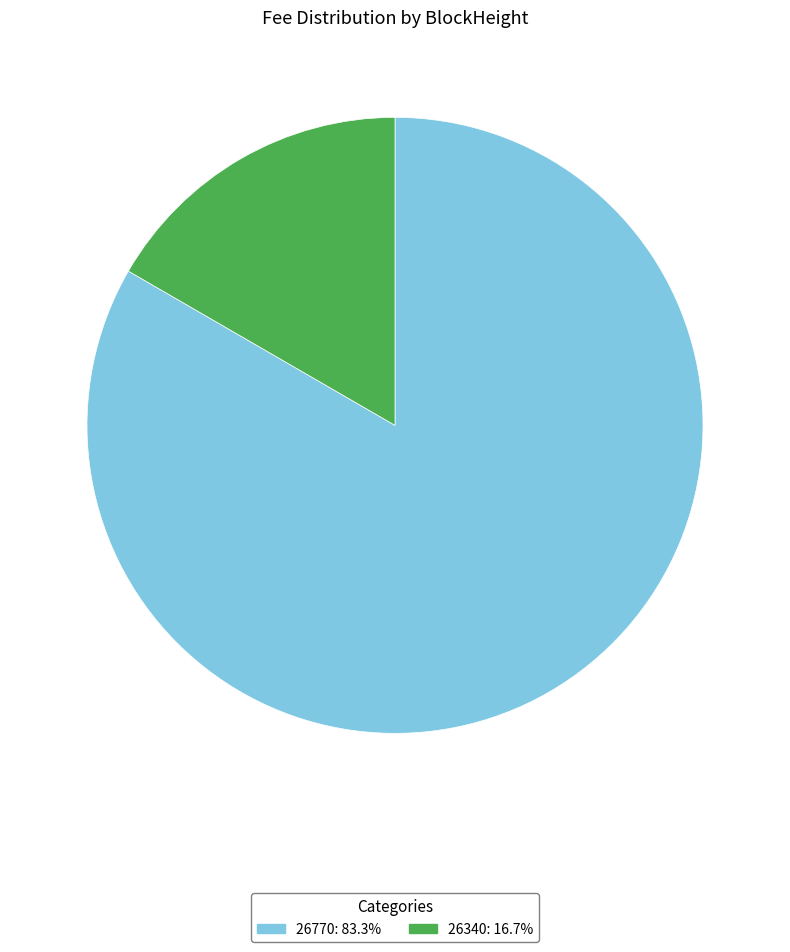

How many slices are in this pie chart?

2